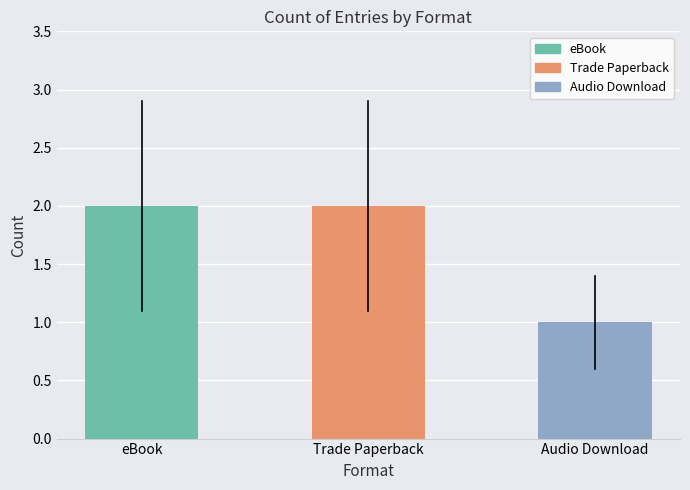

Which category has the lowest value across all series?

Audio Download